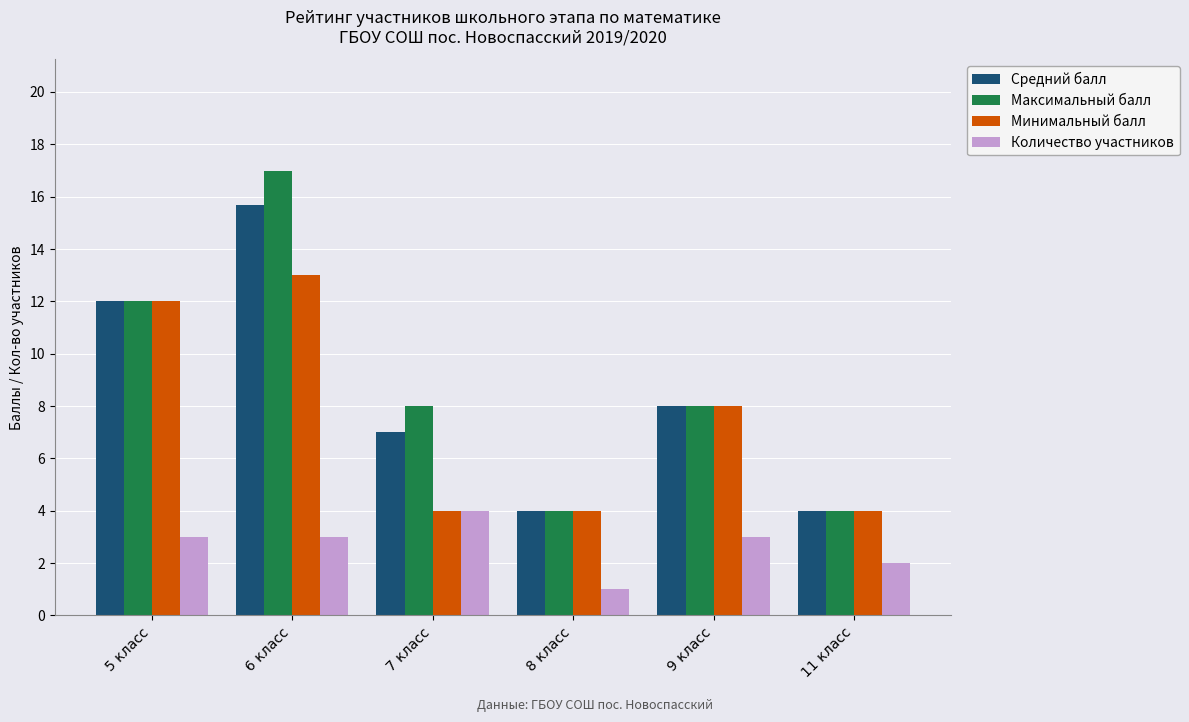

What is the difference between the maximum and minimum values in the Минимальный балл series?

9.0